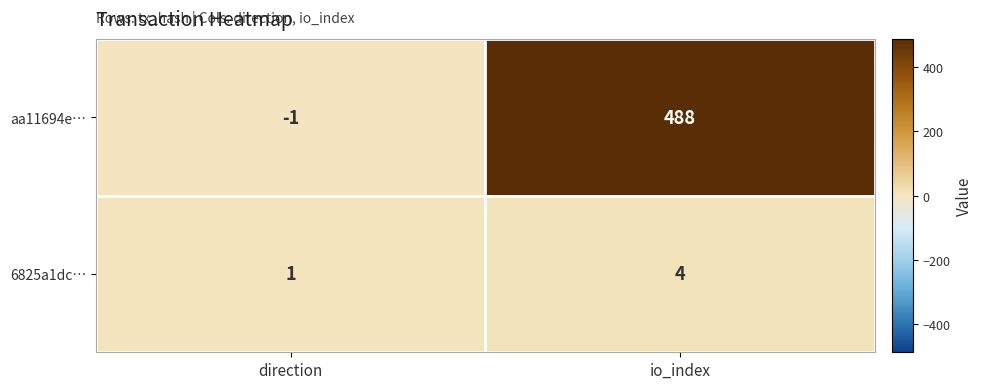

Reading right to left, extract all data points from this chart.

aa11694e…: 488	-1
6825a1dc…: 4	1